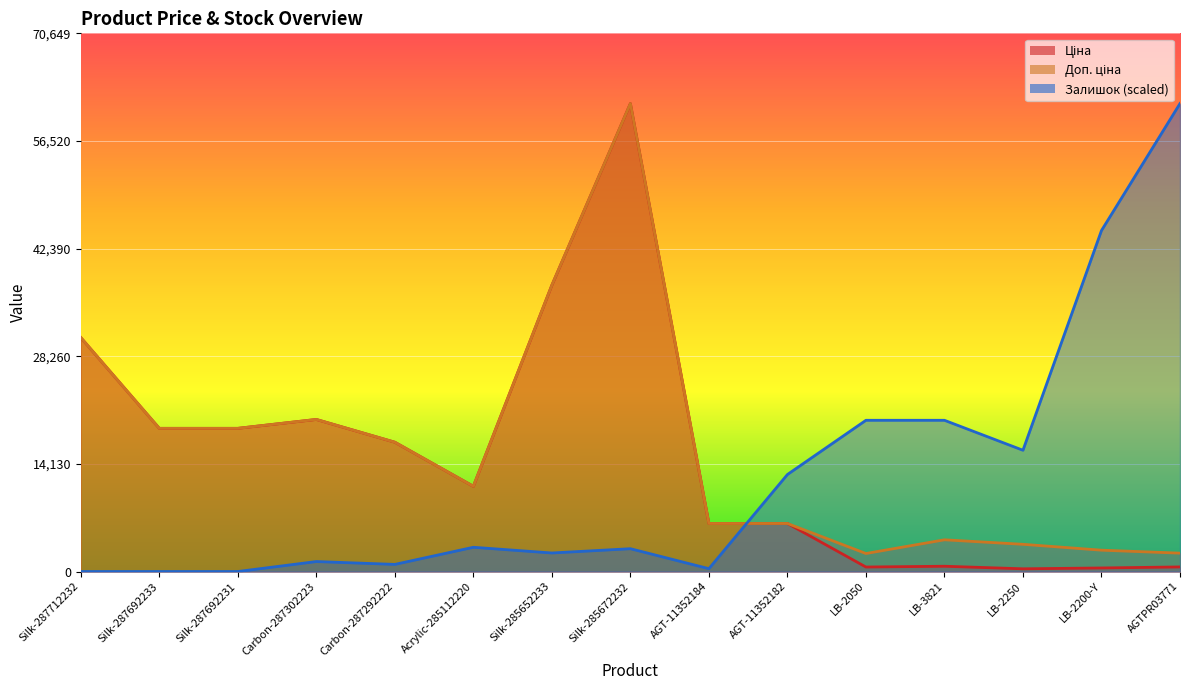

How many lines are shown in the chart?

3